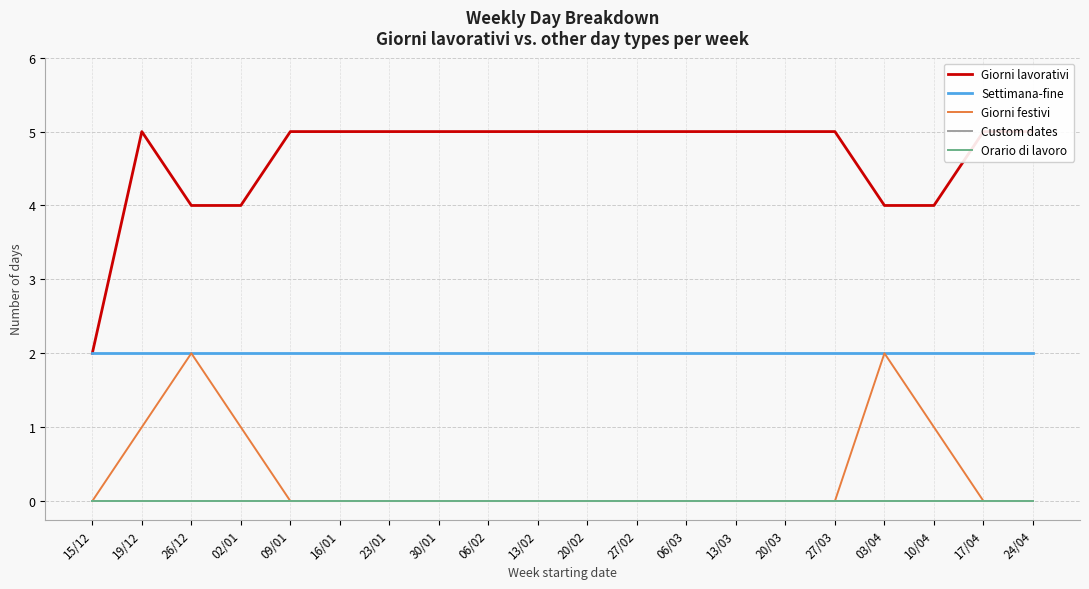

How many lines are shown in the chart?

5